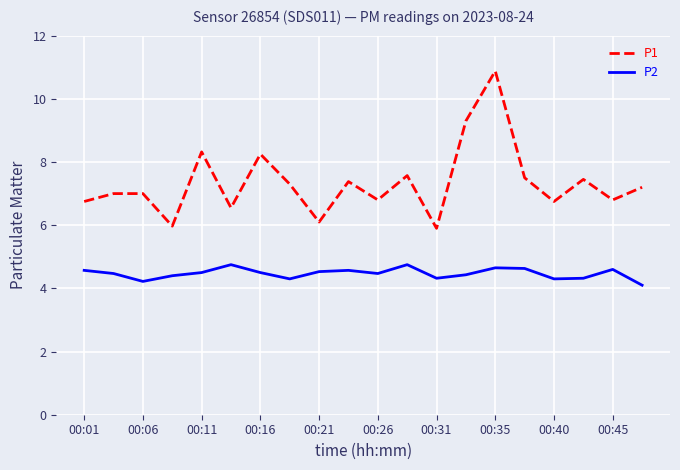

What is the maximum value for P1?

10.9